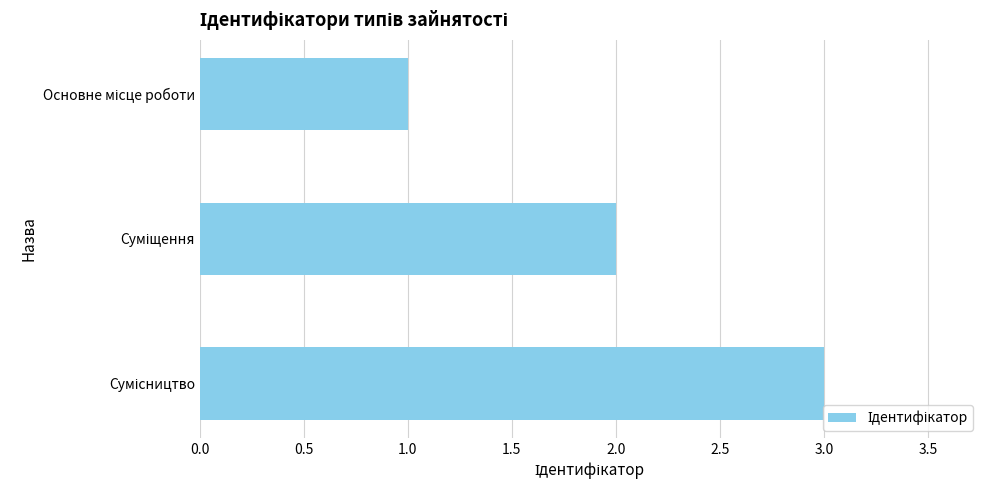

What is the maximum value shown in the chart?

3